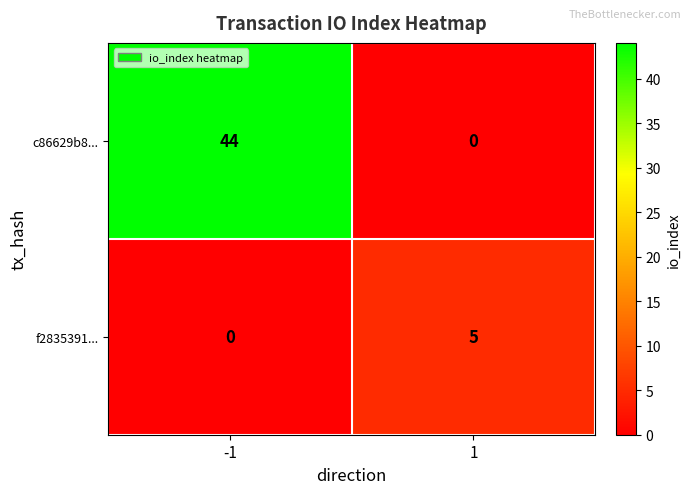

Rank the categories by c86629b8... value from highest to lowest.

-1, 1